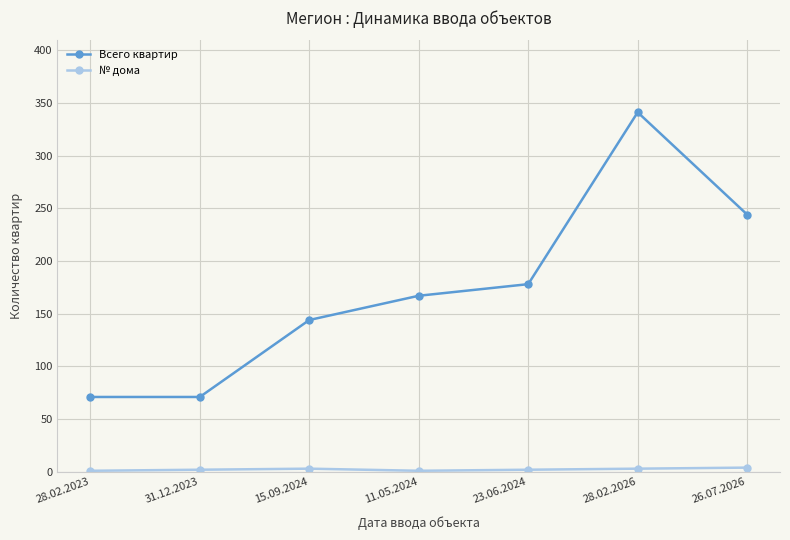

Which series has the widest spread of values?

Всего квартир